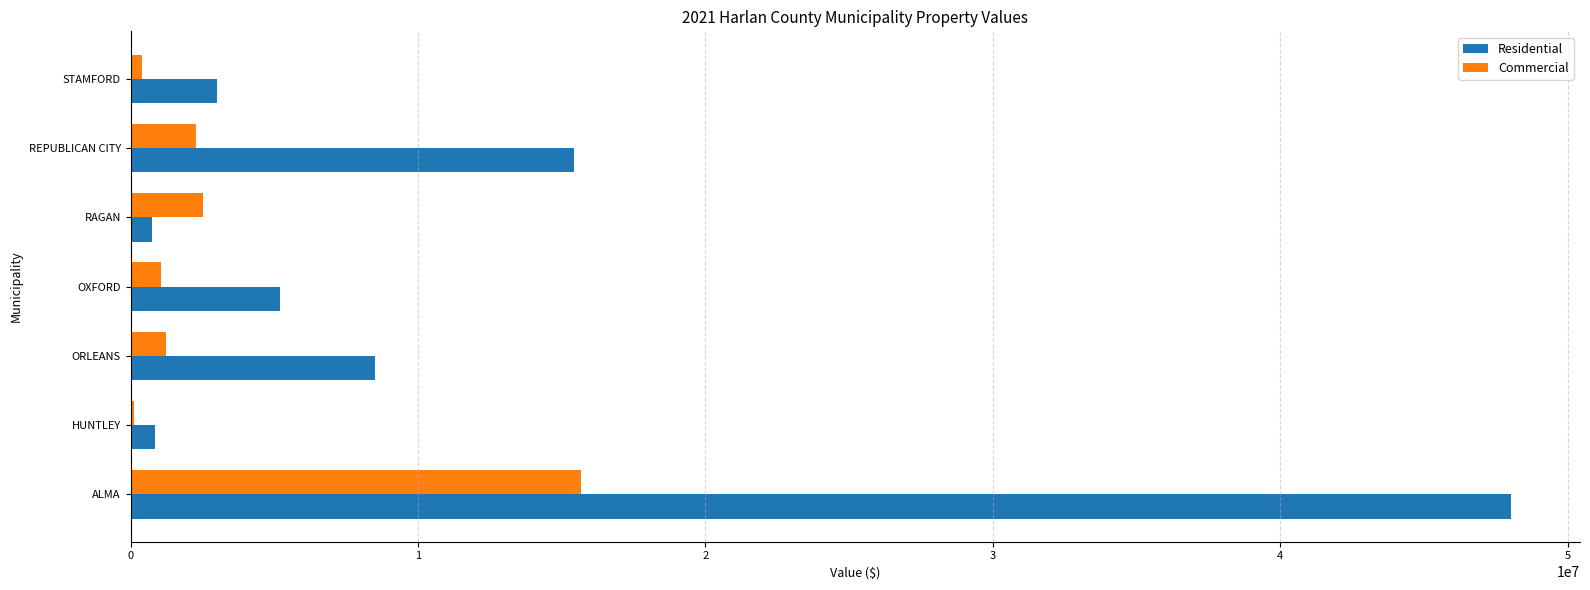

What is the maximum value for Commercial?

15681054